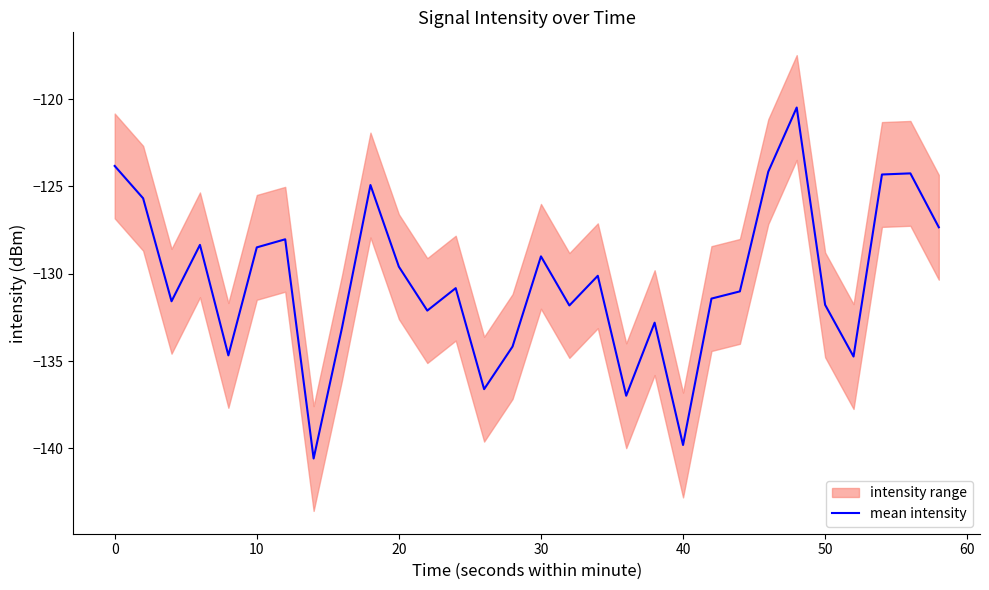

What is the average value?

-130.4